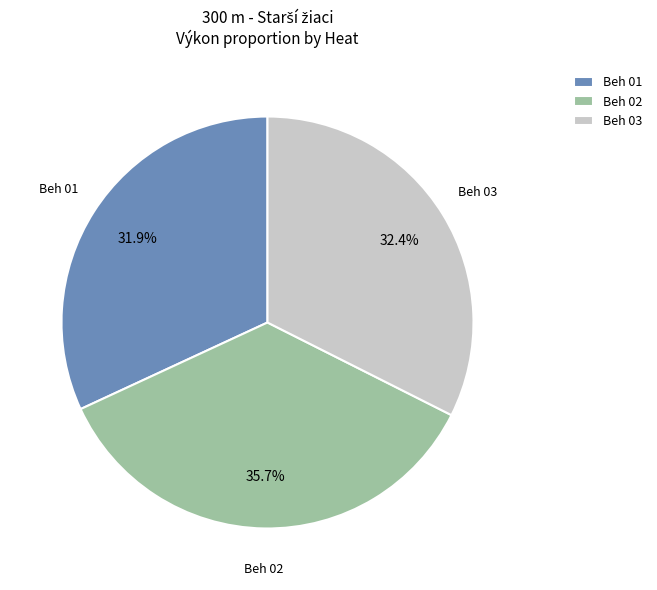

Does Beh 02 represent more than half of the total?

No